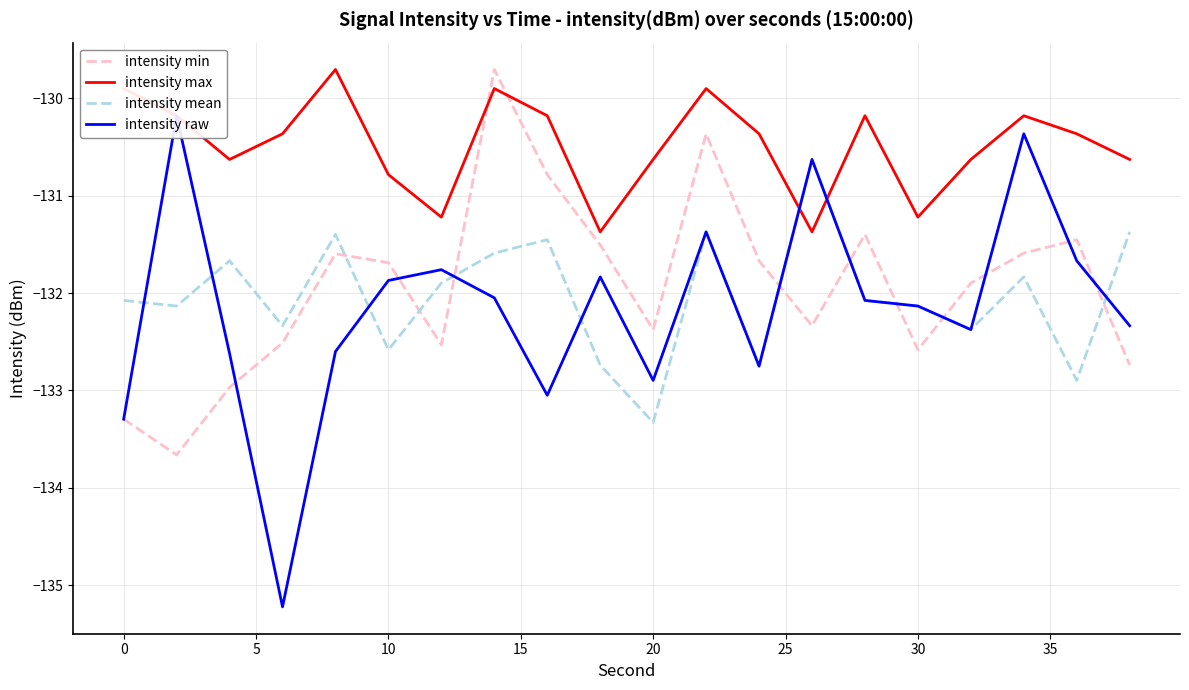

How many intersections are there between intensity max and intensity mean?

2